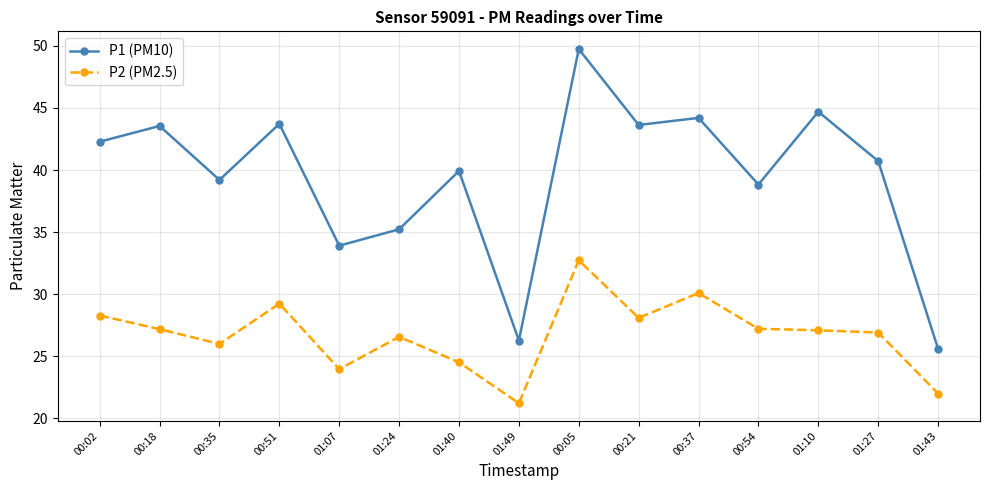

Rank the series by their maximum value, from lowest to highest.

P2 (PM2.5), P1 (PM10)